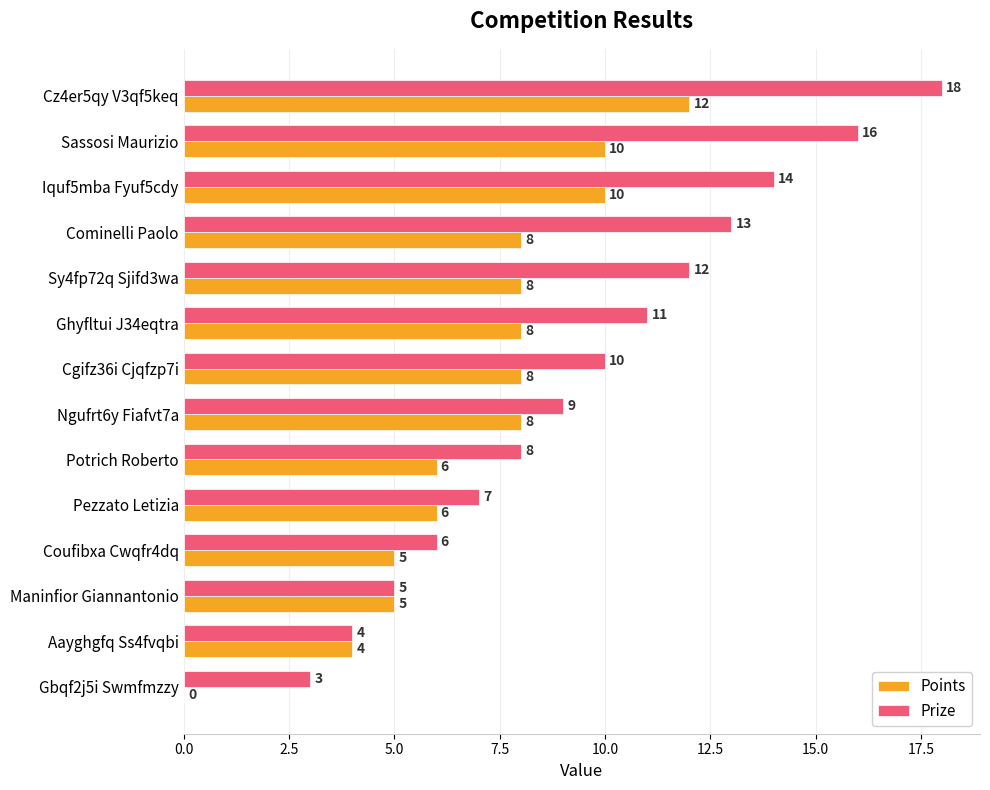

True or false: Prize has a value of 1 at Gbqf2j5i Swmfmzzy.

False